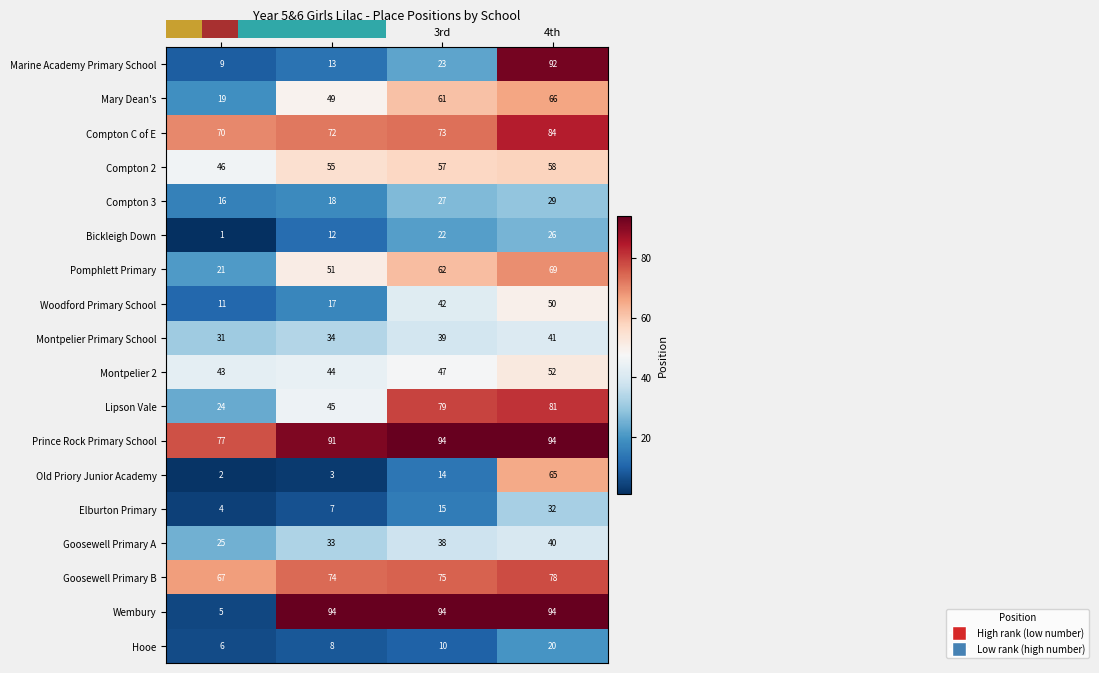

How many Elburton Primary values are between 7 and 32?

3